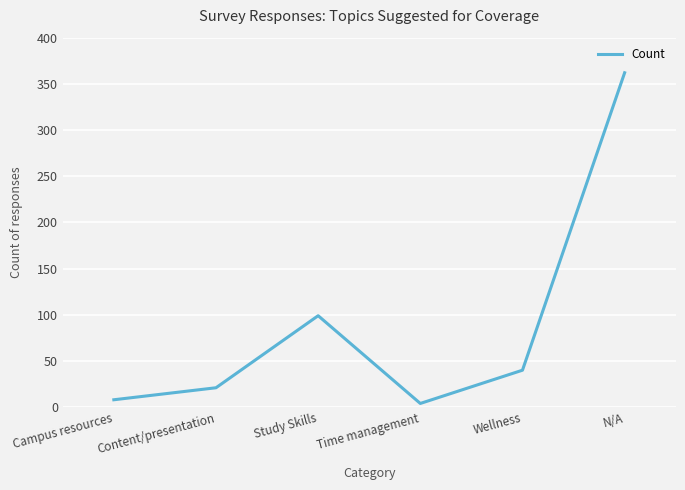

What is the change in value from Study Skills to N/A?

+263